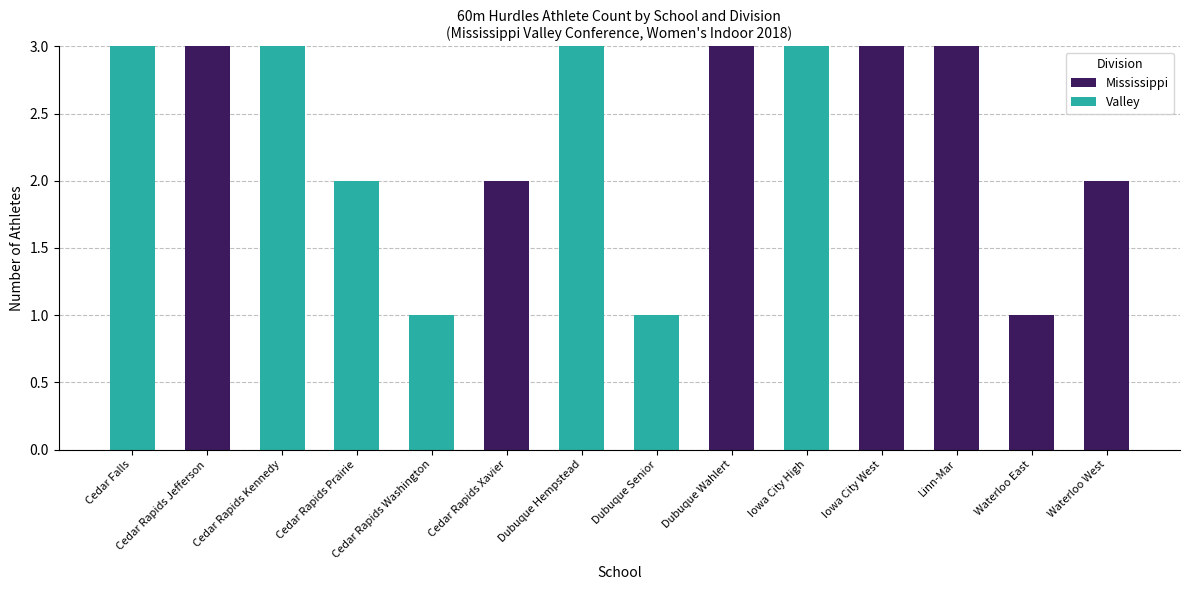

What is the sum of all Mississippi values?

17